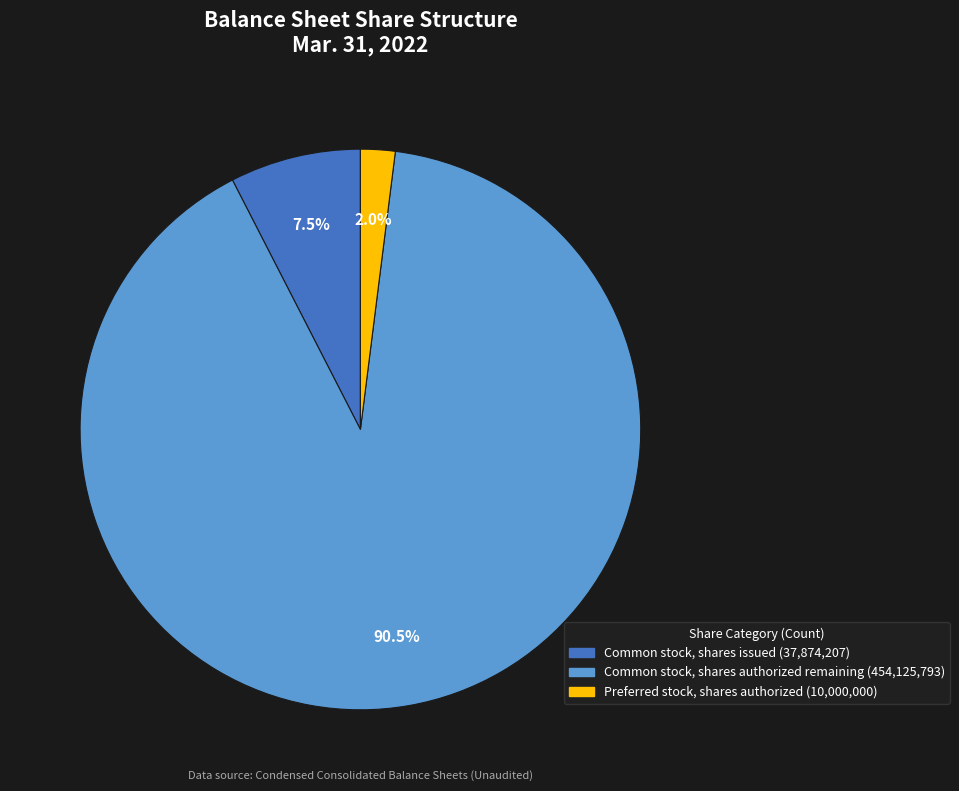

How much of the chart is everything except Common stock, shares authorized?

9.5%